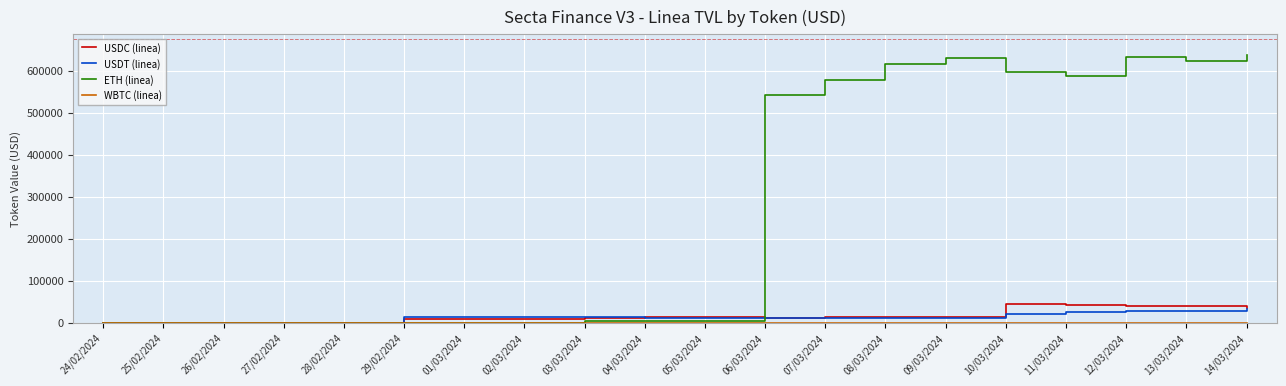

True or false: ETH (linea) and USDC (linea) intersect in this chart.

True